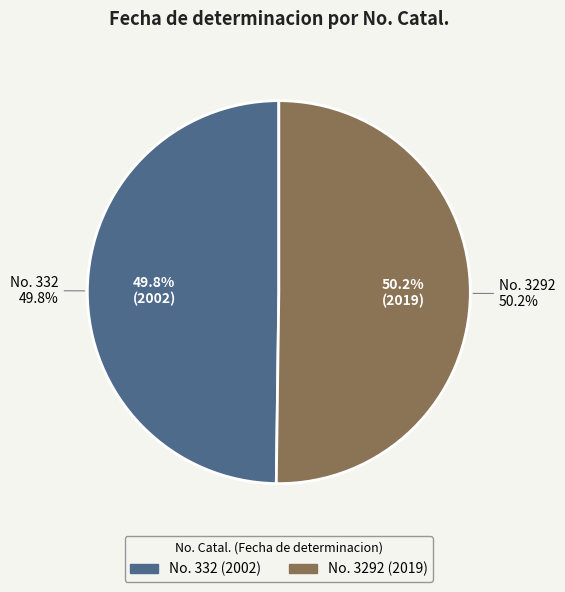

Does 3292 represent more than half of the total?

Yes